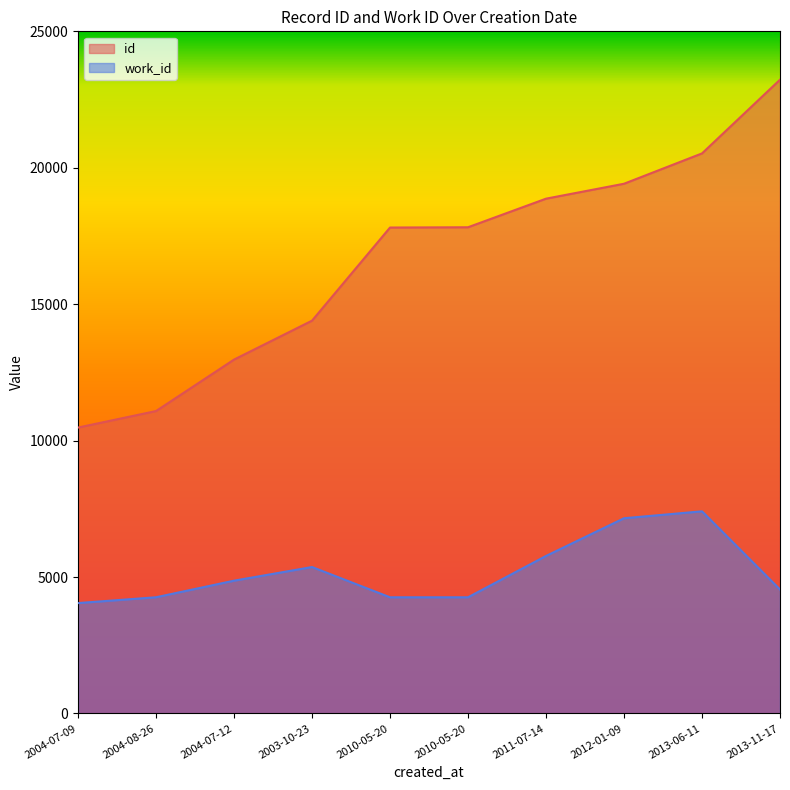

True or false: work_id has a value of 7097 at 2004-07-12.

False